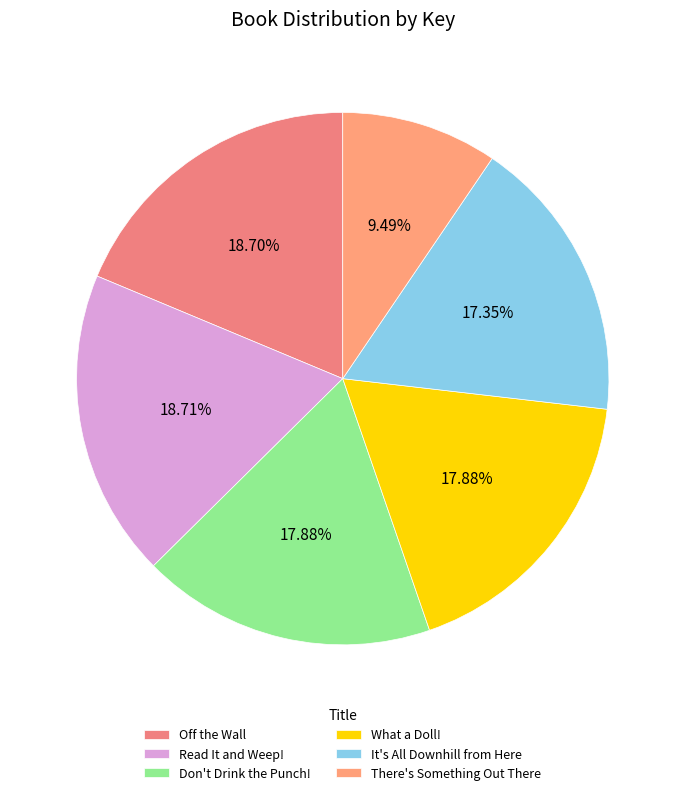

Does any single category account for the majority?

No